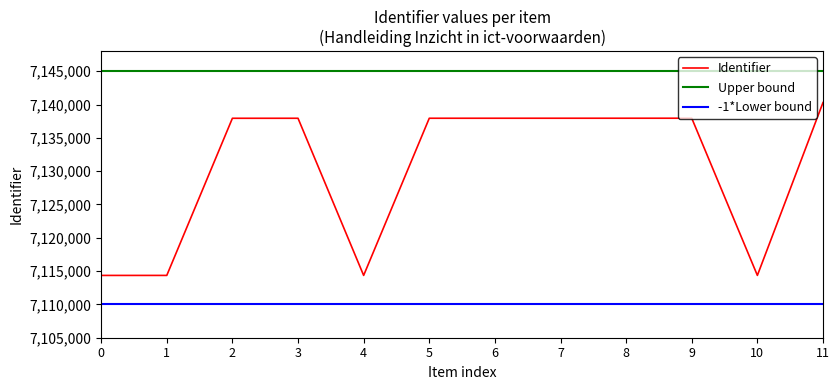

Reading left to right, what are all the values shown in this chart?

7114350	7114351	7137933	7137935	7114352	7137937	7137939	7137940	7137941	7137942	7114353	7140292